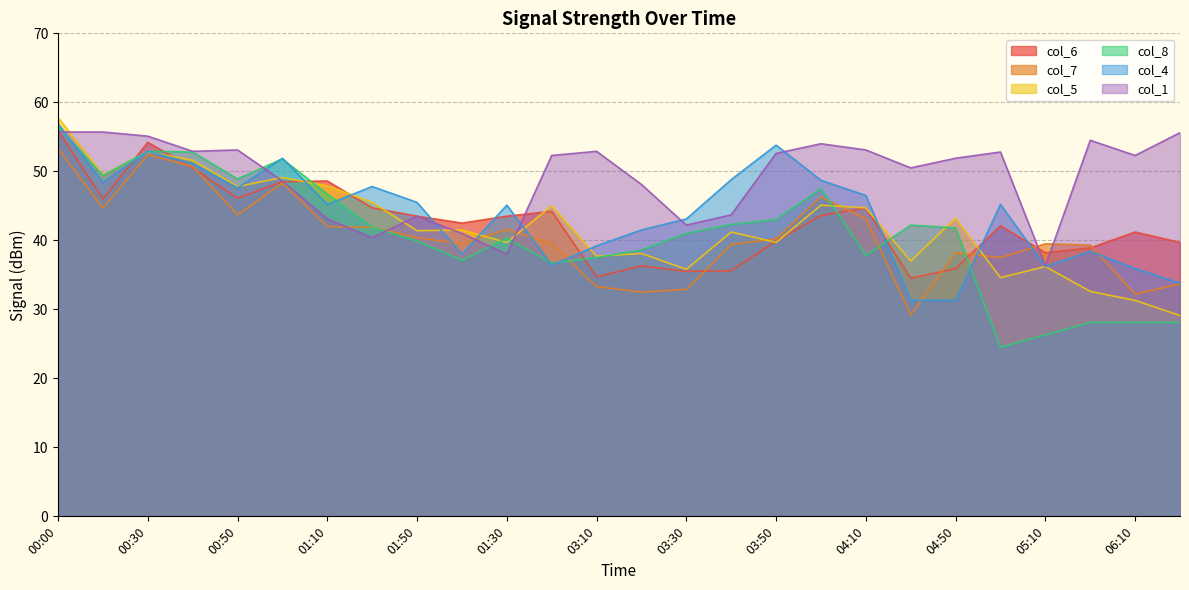

How many intersections are there between col_7 and col_6?

8